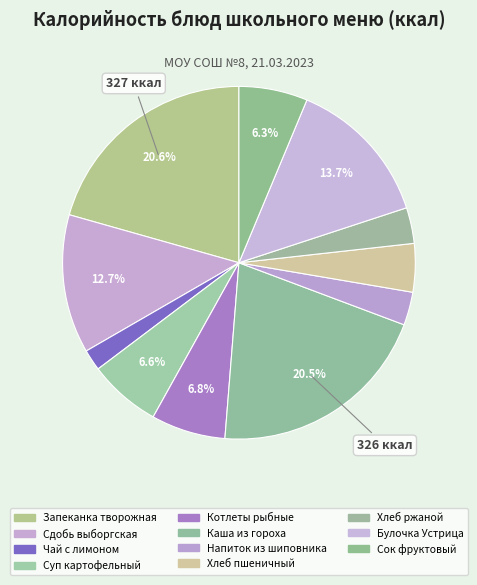

Is it true that Сдобь выборгская is 20% of the pie?

False